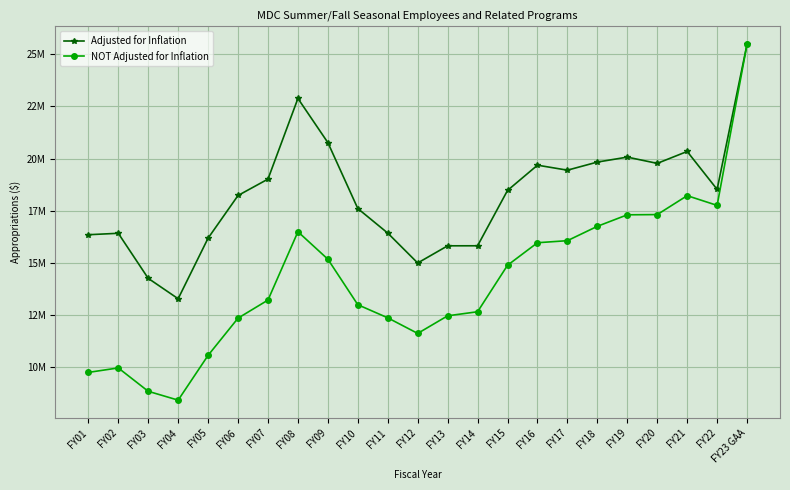

What are all the series names shown in the legend?

Adjusted for Inflation, NOT Adjusted for Inflation